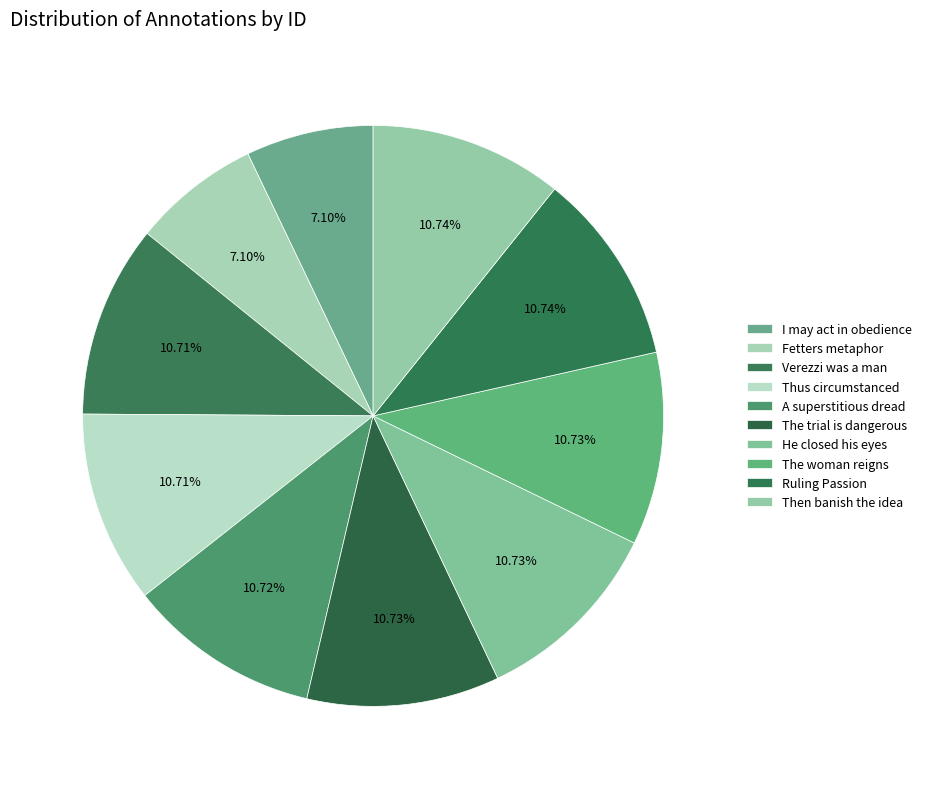

What is the smallest slice in the pie chart?

I may act in obedience